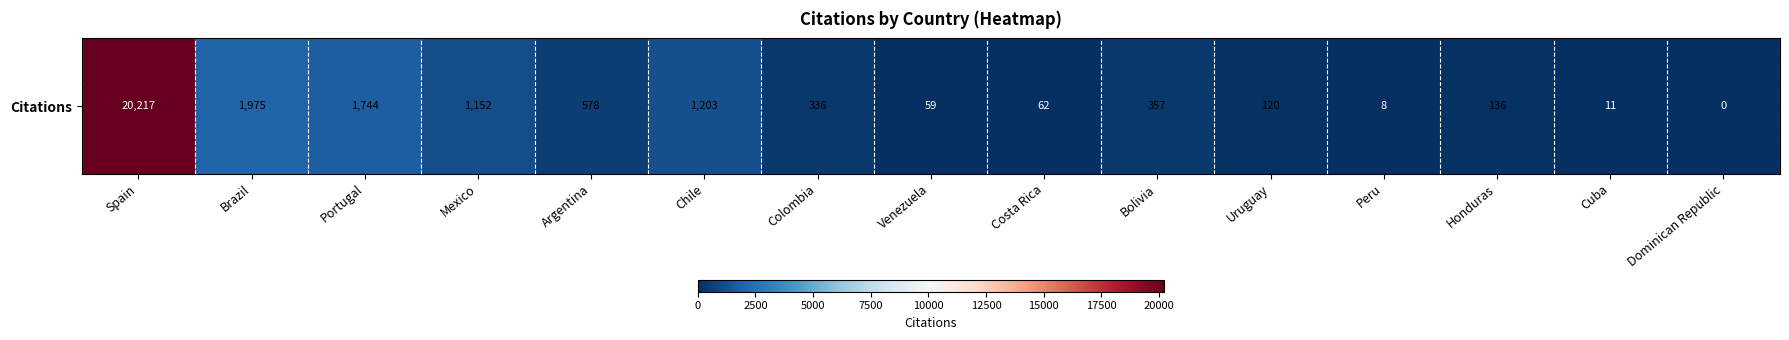

Rank the categories by value from lowest to highest.

Dominican Republic, Peru, Cuba, Venezuela, Costa Rica, Uruguay, Honduras, Colombia, Bolivia, Argentina, Mexico, Chile, Portugal, Brazil, Spain